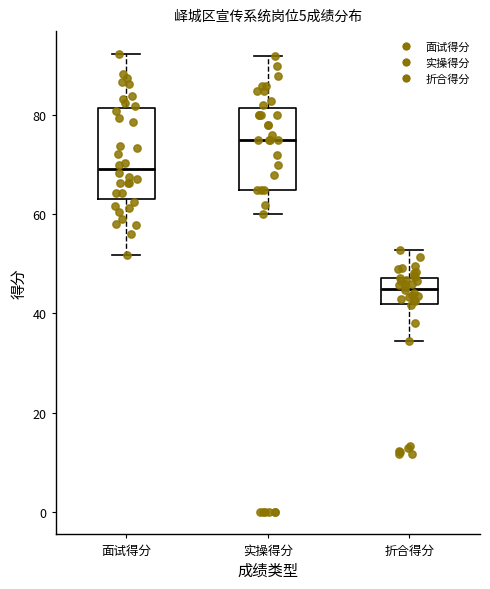

Which box's median line is the lowest?

折合得分